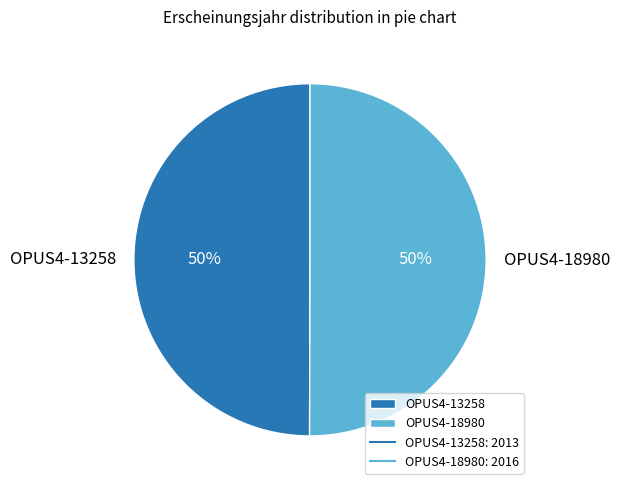

What percentage is the OPUS4-13258 slice, to the nearest percent?

50%